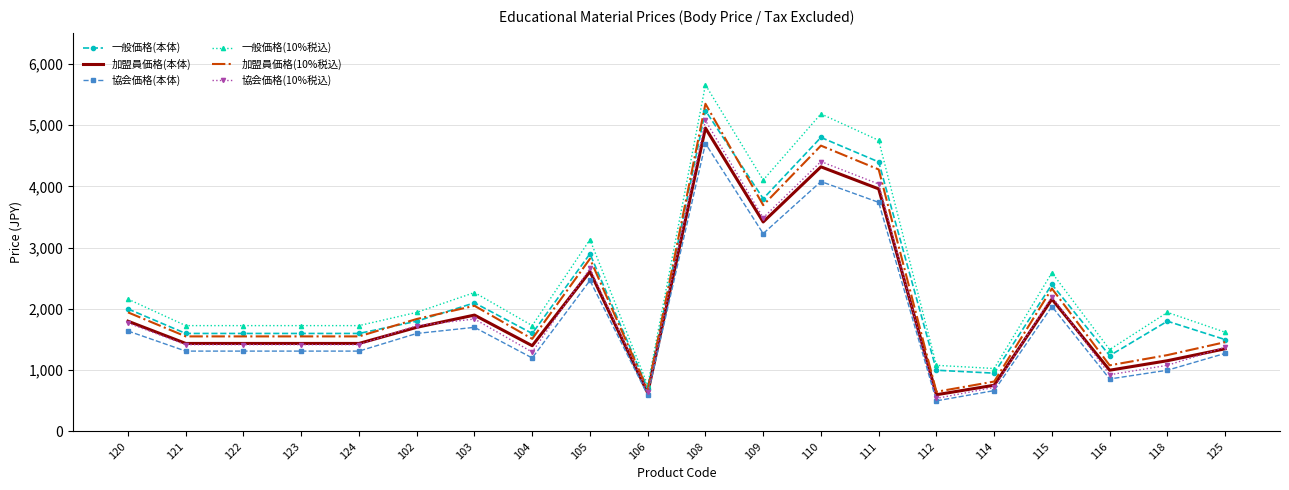

True or false: 加盟員価格(10%税込) and 協会価格(本体) intersect in this chart.

False